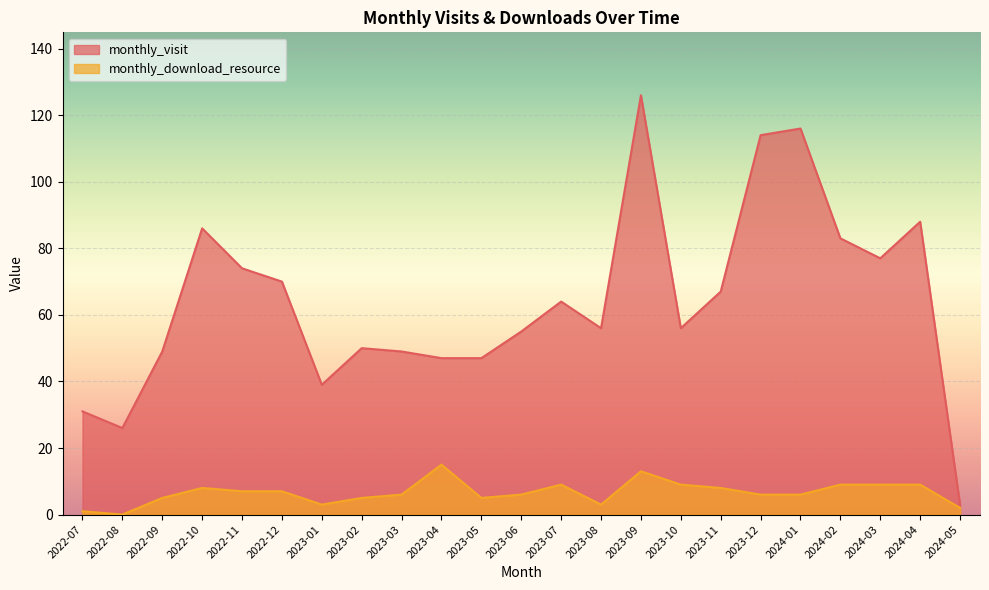

List the series in order of their peak value, lowest first.

monthly_download_resource, monthly_visit